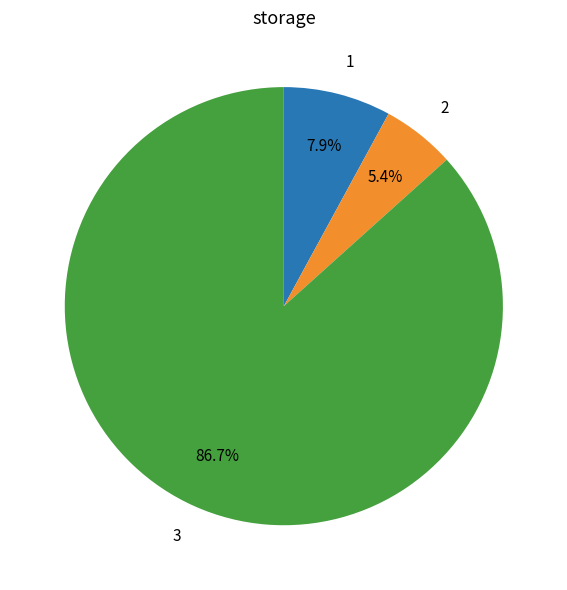

Is it true that 2 is 5% of the pie?

True